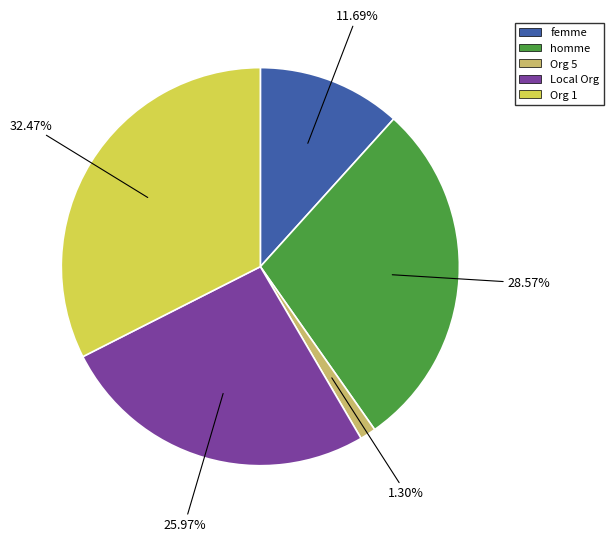

To the nearest percent, what is the combined percentage of Org 1 and homme?

61%